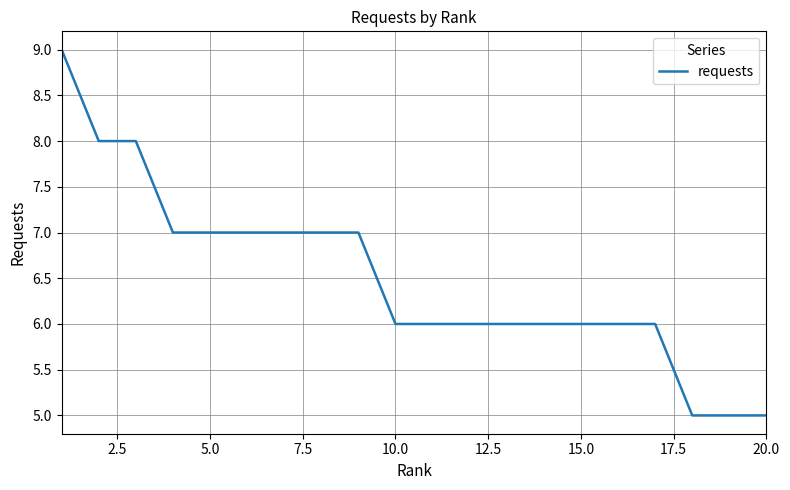

What is the maximum value shown in the chart?

9